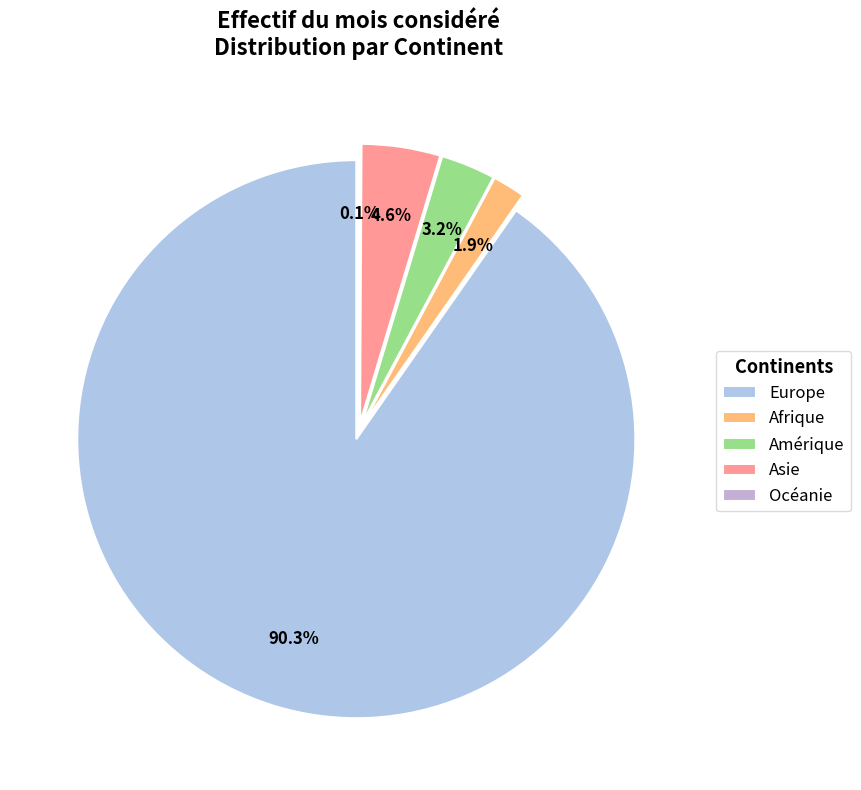

Is it true that Europe is 90% of the pie?

True